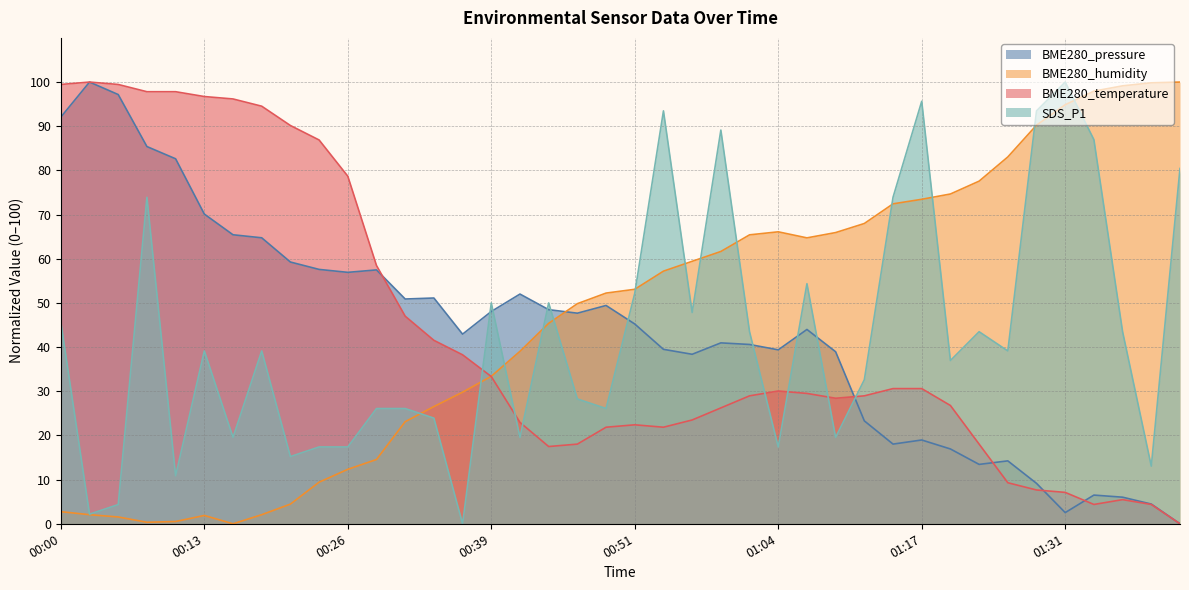

What are all the series names shown in the legend?

BME280_pressure, BME280_humidity, BME280_temperature, SDS_P1